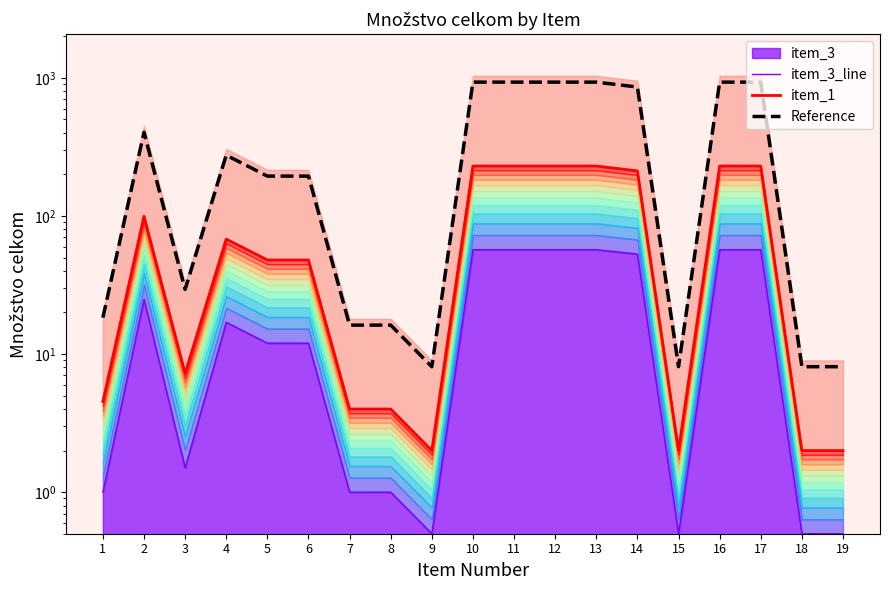

Rank the series at 6 from lowest to highest value.

item_3_line, item_1, Reference